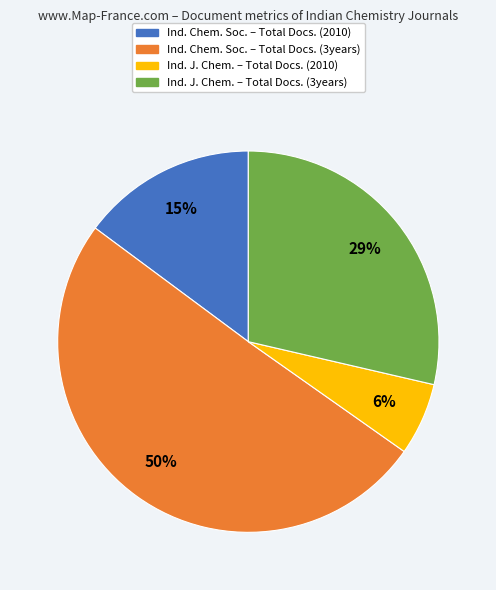

To the nearest percent, what is the average slice percentage?

25%